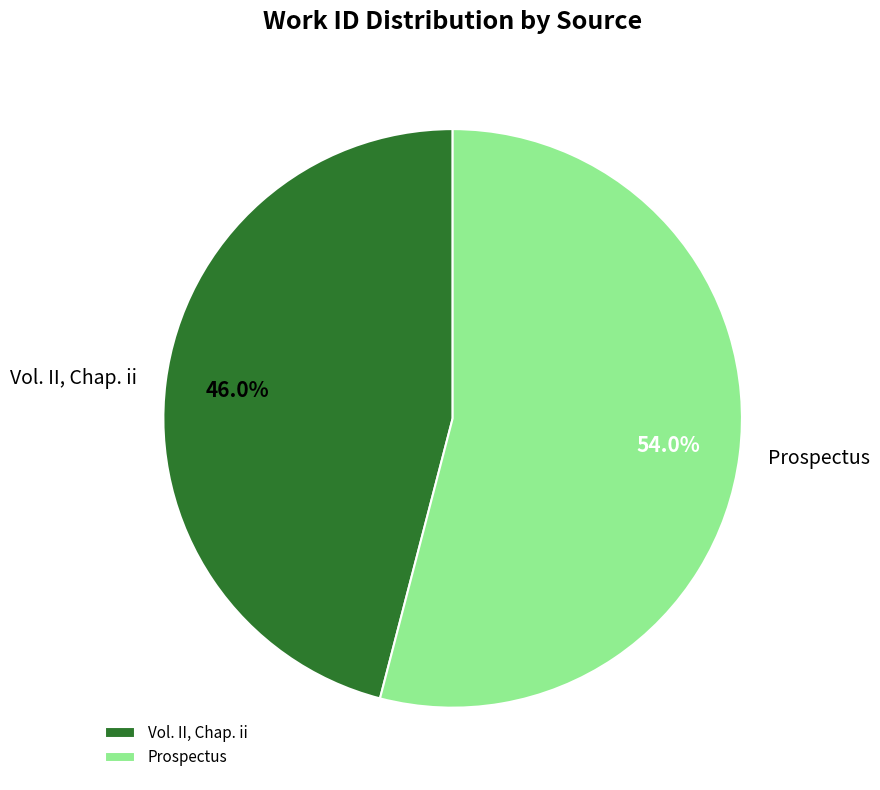

Is the sum of Vol. II, Chap. ii and Prospectus greater than half?

Yes